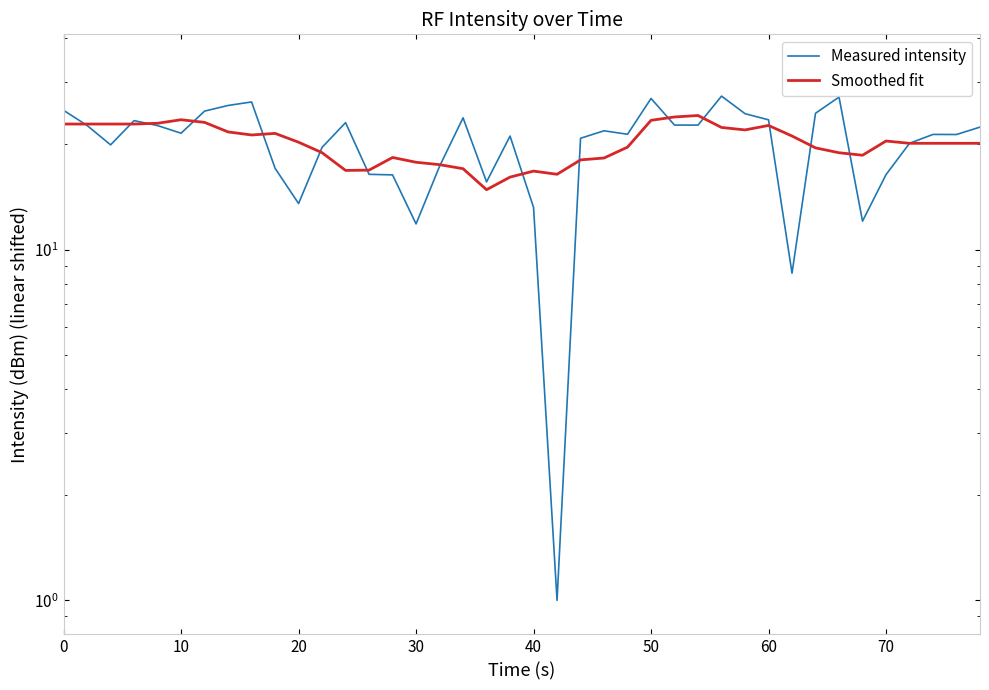

List the series in order of their peak value, highest first.

Measured intensity, Smoothed fit